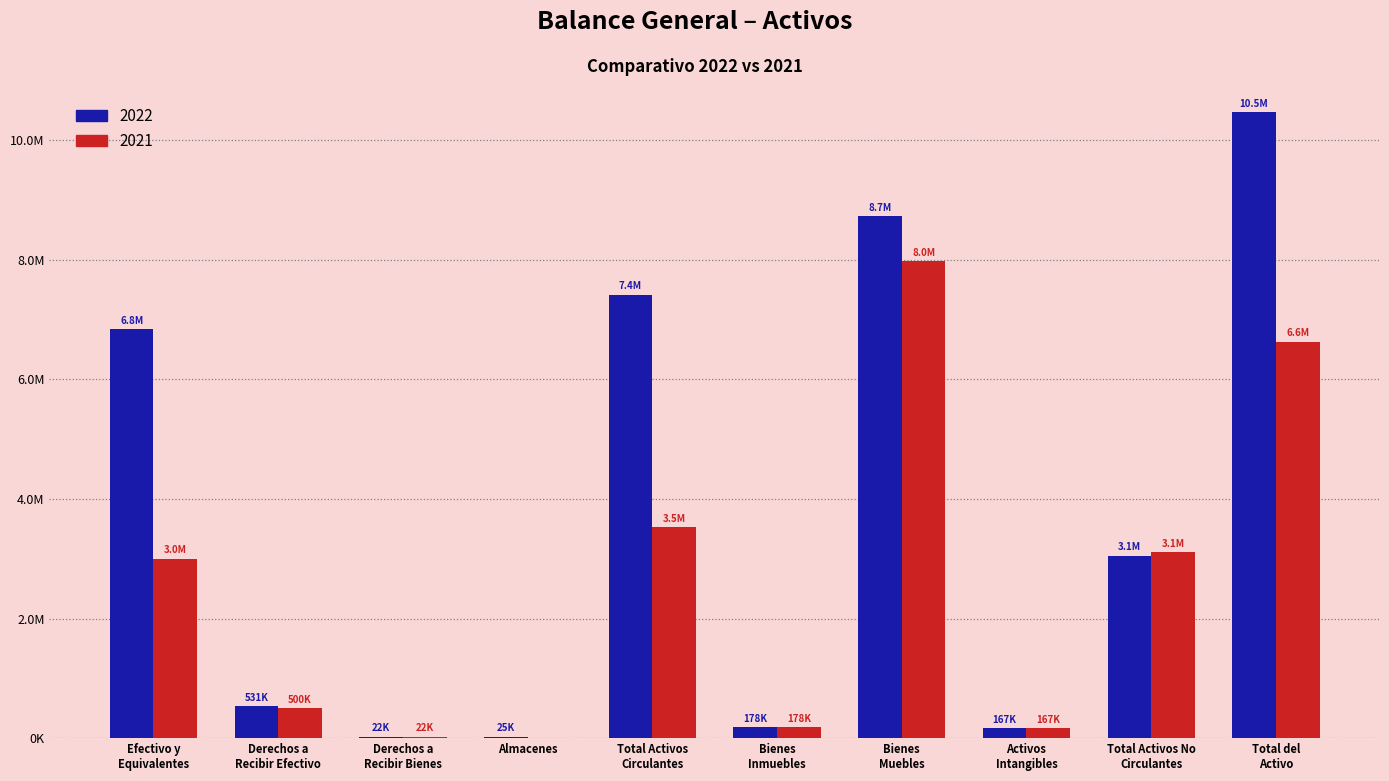

What are all the series names shown in the legend?

2022, 2021